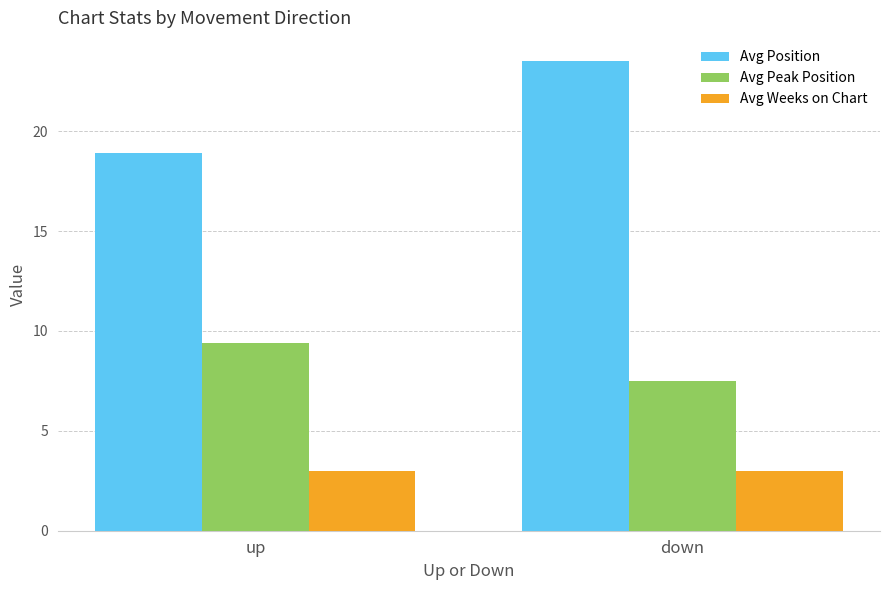

What is the sum of all Avg Position values?

42.4